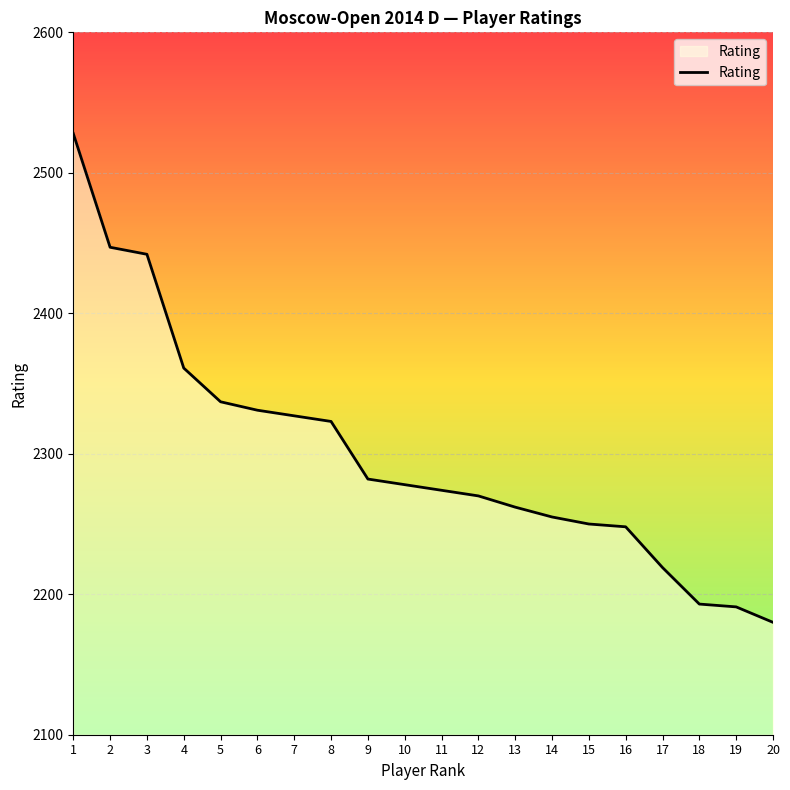

True or false: the data shows 2337 at 5.

True